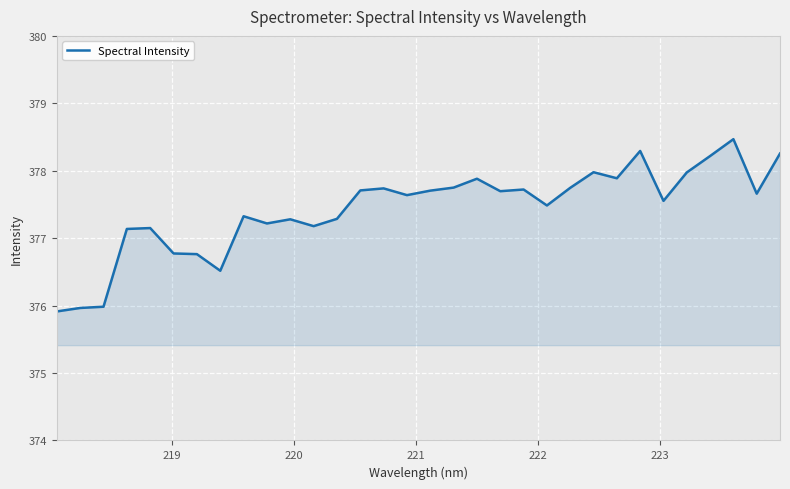

What is the smallest value displayed?

375.9